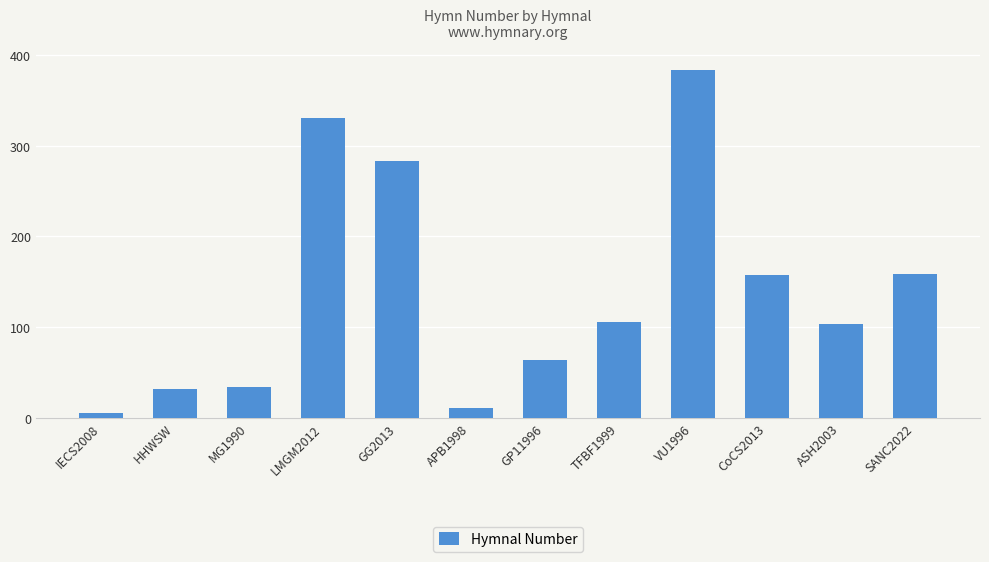

Reading left to right, what are all the values shown in this chart?

IECS2008=5	HHWSW=32	MG1990=34	LMGM2012=331	GG2013=283	APB1998=11	GP11996=64	TFBF1999=106	VU1996=383	CoCS2013=157	ASH2003=103	SANC2022=159